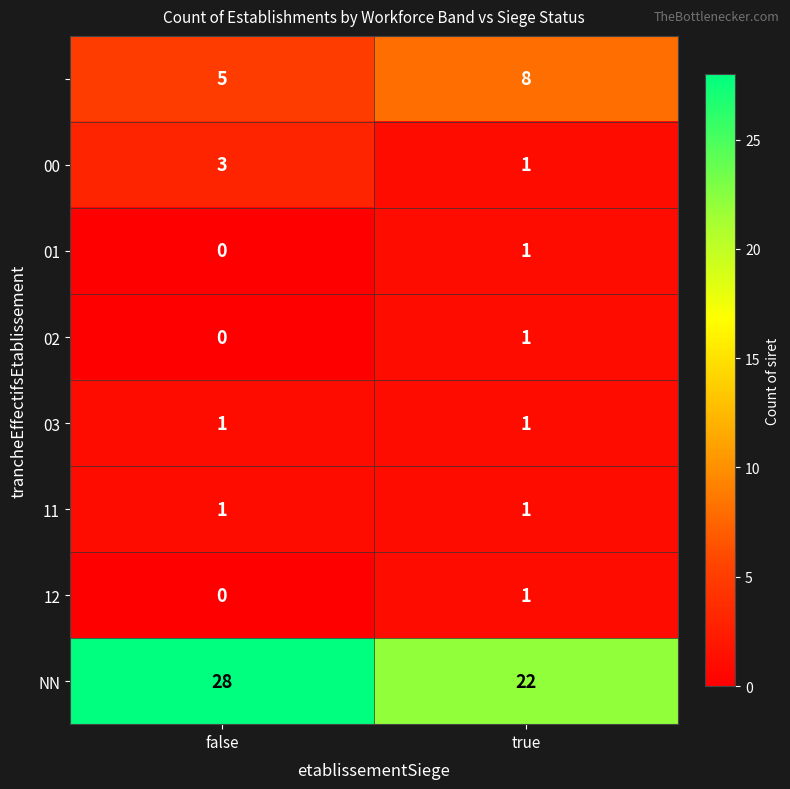

What is the total value across all series at true?

36